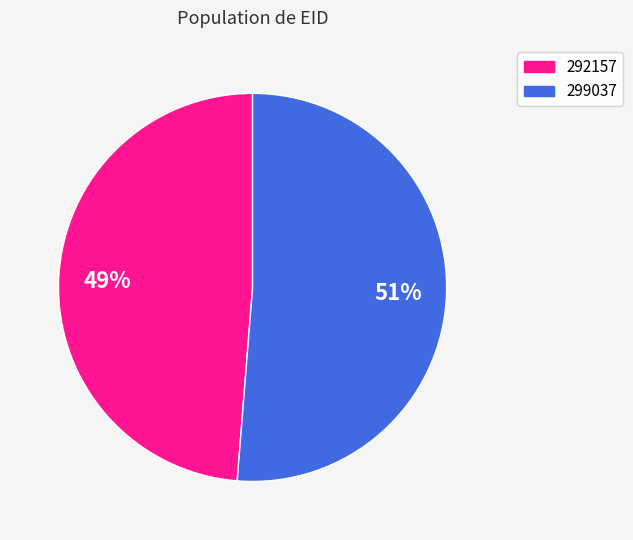

Do 299037 and 292157 together represent more than half of the pie?

Yes